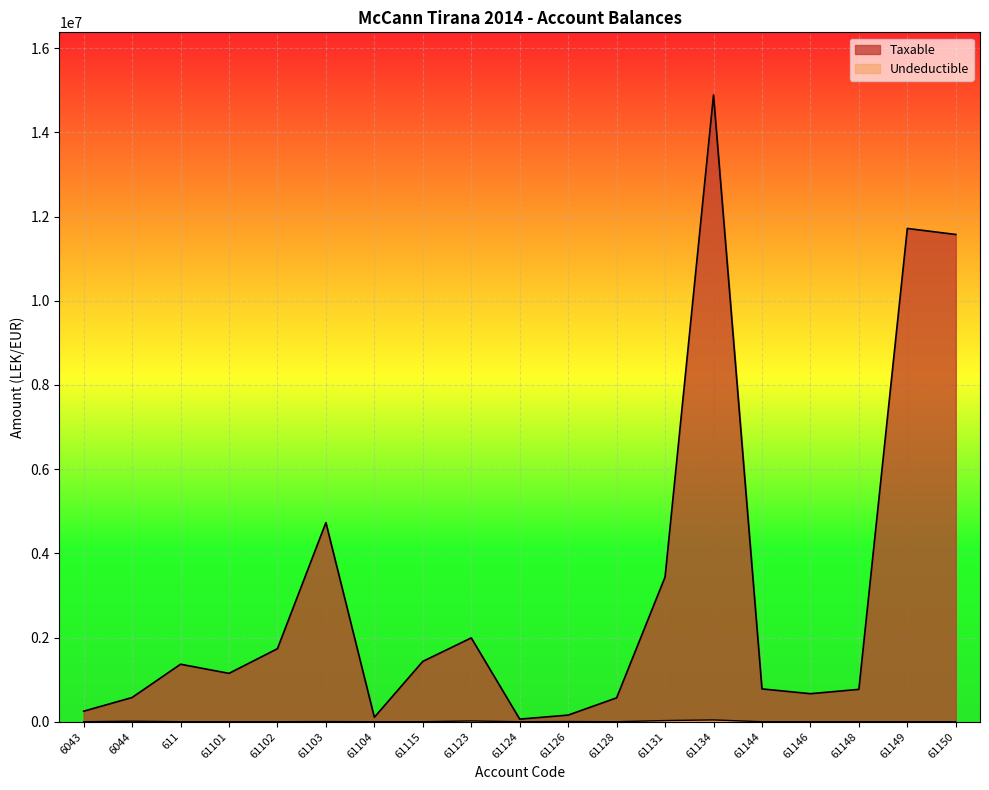

What are all the series names shown in the legend?

Taxable, Undeductible